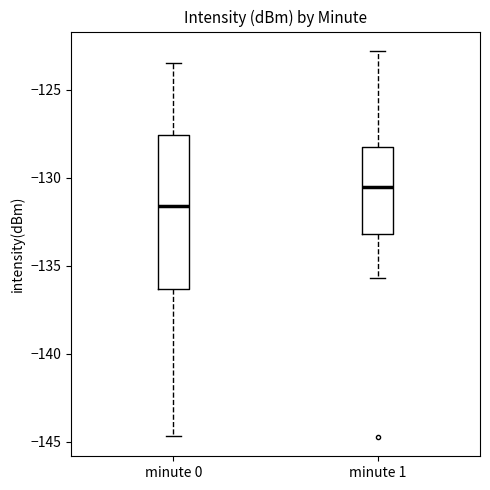

Reading left to right, transcribe this box plot: for each box, give where its median line is, the range the box spans, and where its two whiskers end, as read against the y-axis. The values are not printed on the chart, so give them approximately, as read against the axis.

minute 0: median -131.5, box -136.5 to -127.5, whiskers -144.5 to -123.5
minute 1: median -130.5, box -133.0 to -128.5, whiskers -135.5 to -123.0